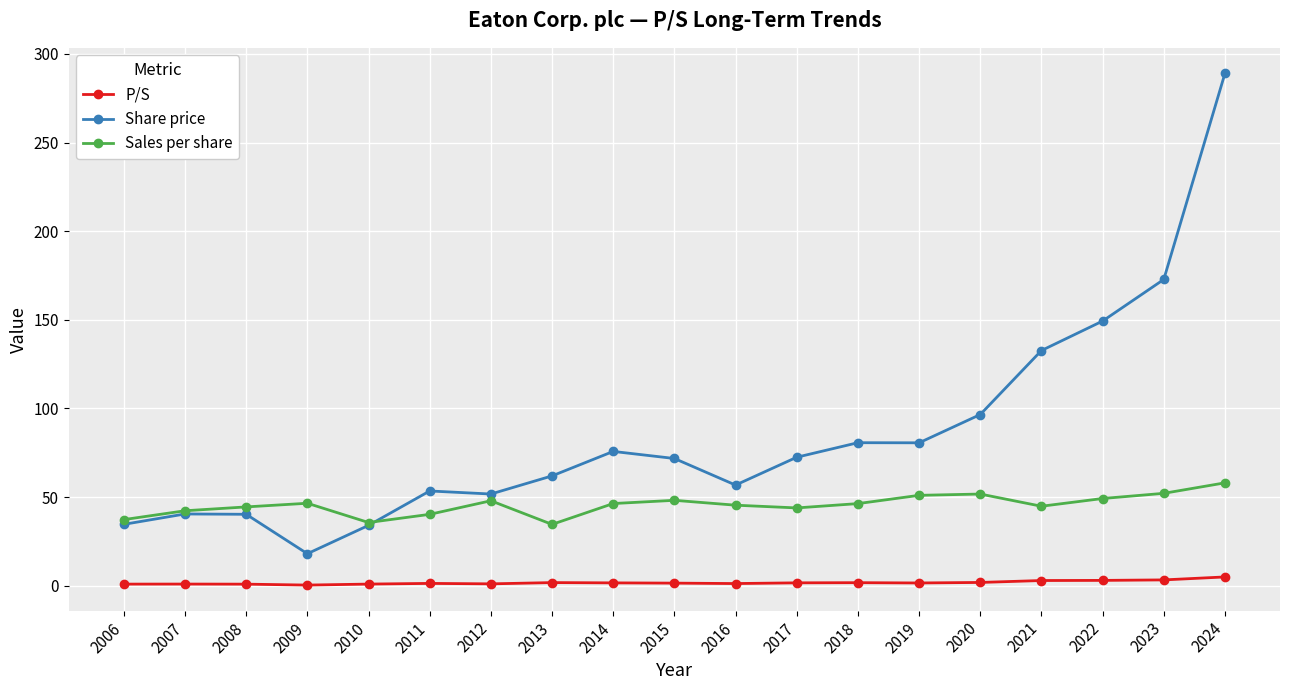

At which category is the sum across all series the highest?

2024